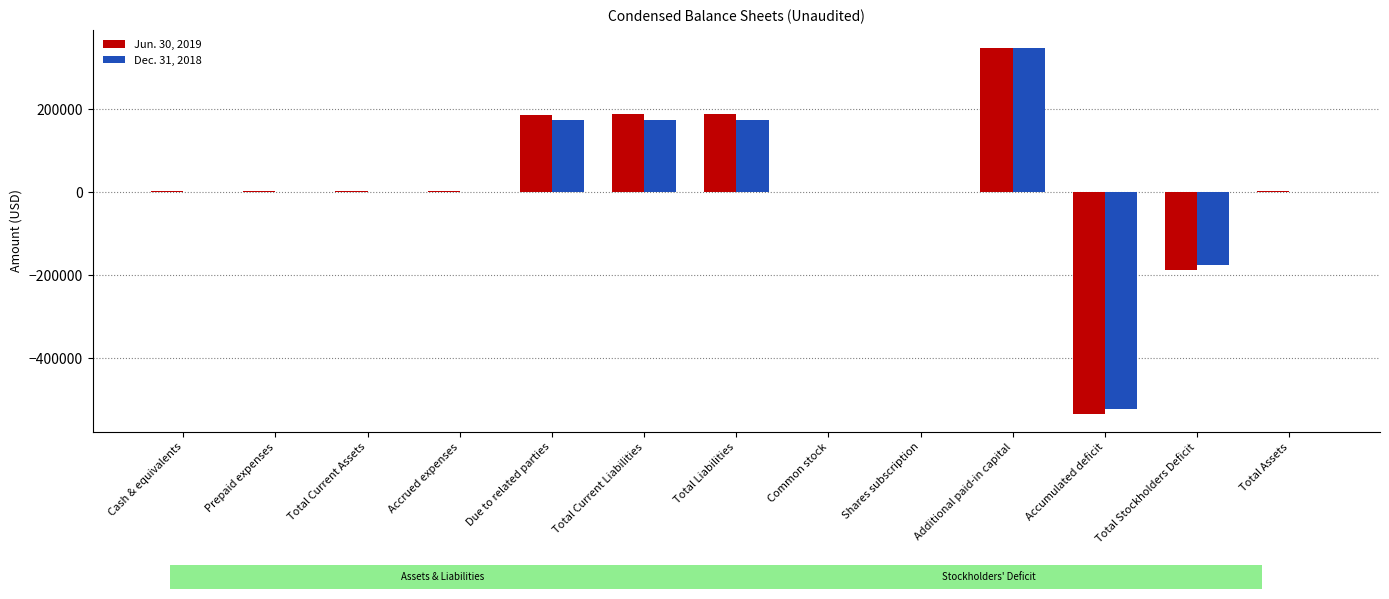

The Jun. 30, 2019 series shows 188711 at Total Current Liabilities. True or false?

True